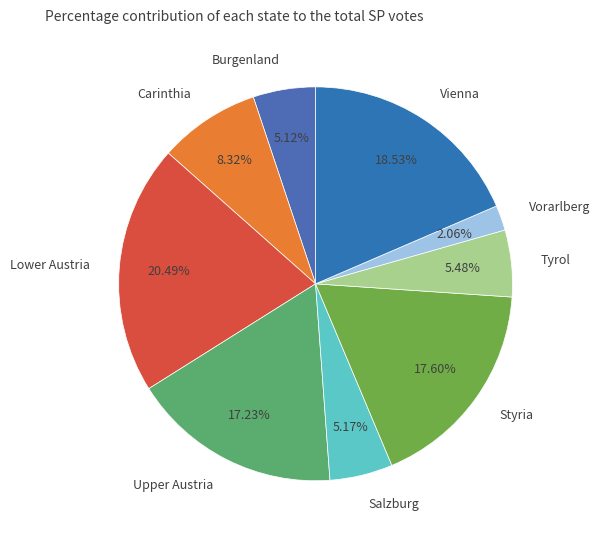

Count the number of slices in the pie.

9